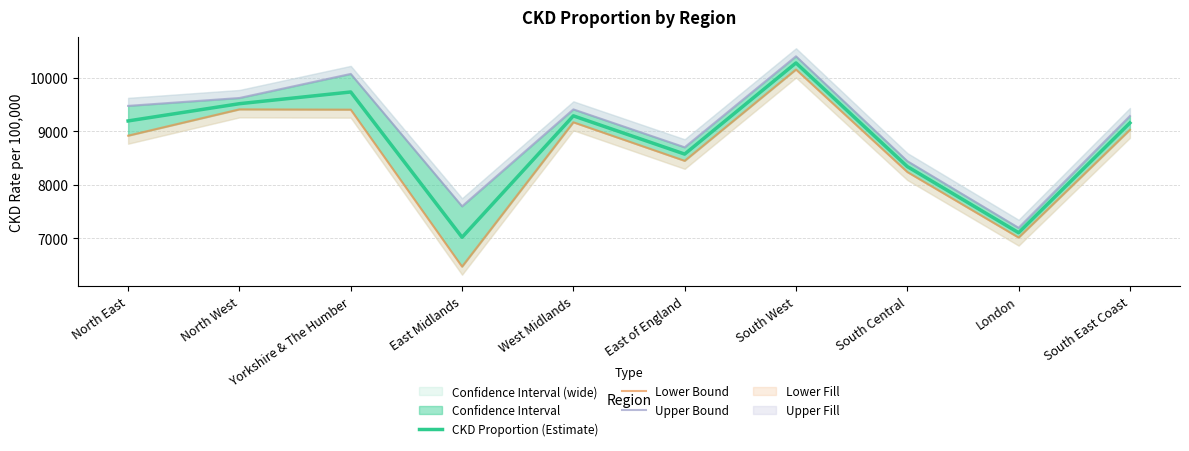

What is the total value across all series at South East Coast?

27482.0